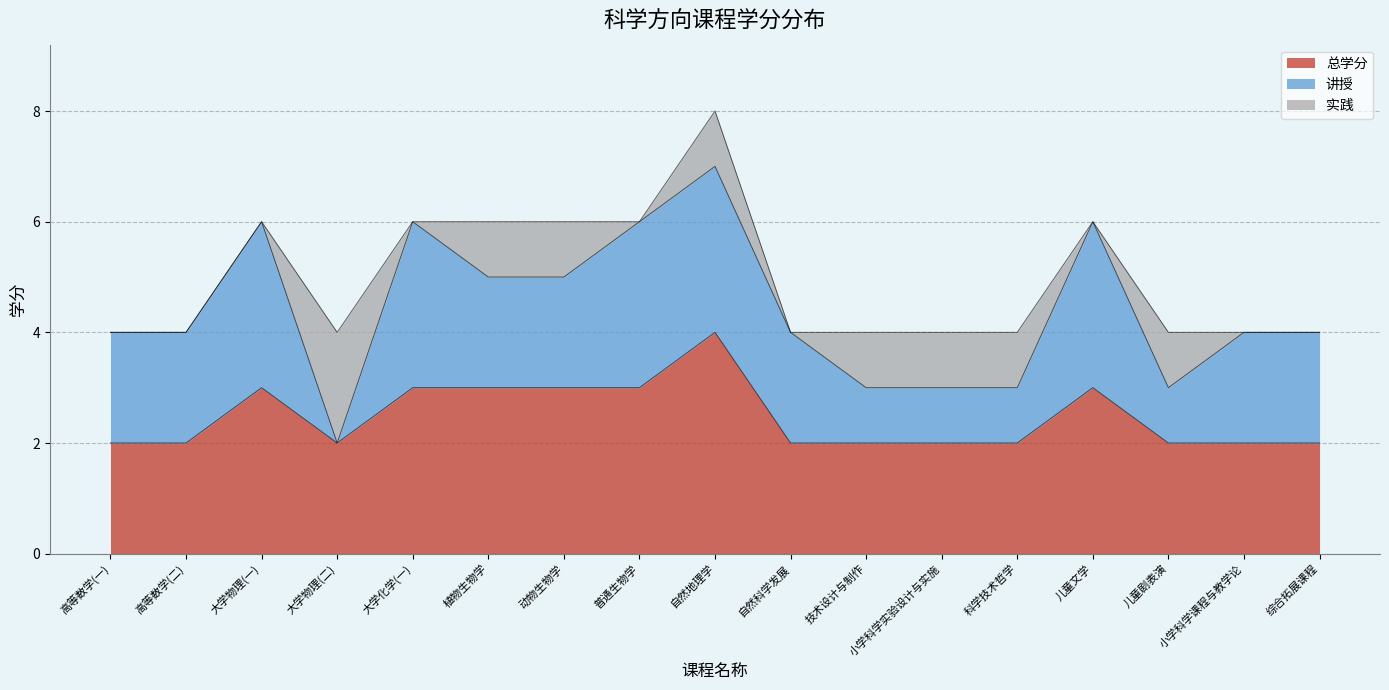

True or false: 实践 has a value of 1 at 动物生物学.

True